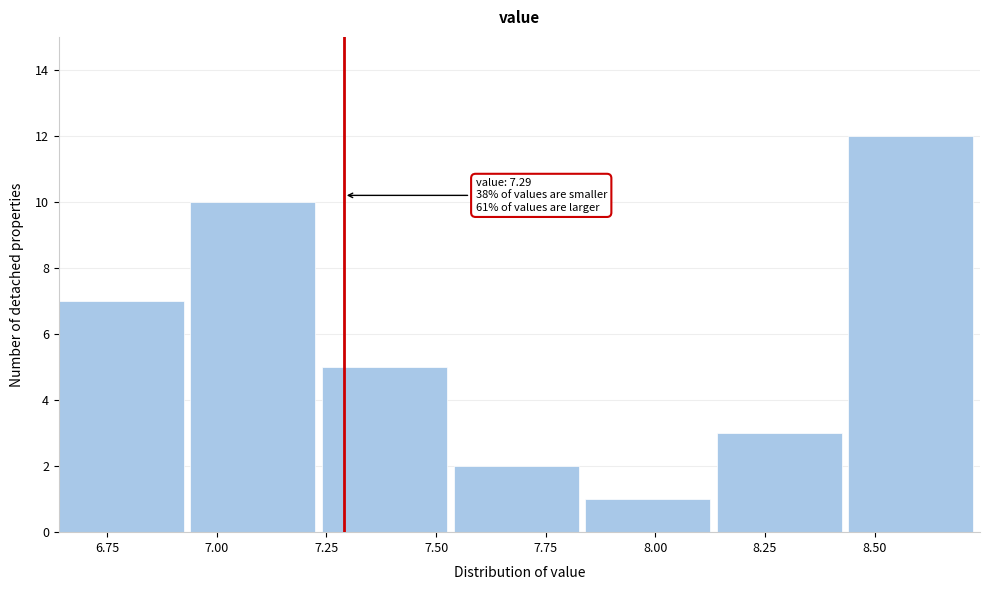

Over which range of the x-axis is the bar tallest?

8.44 to 8.74